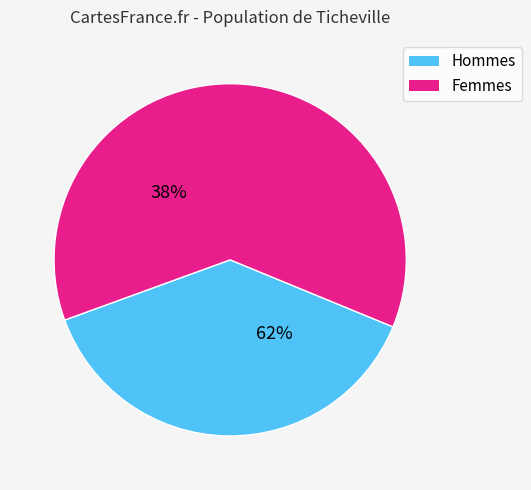

Does 2 account for over 50% of the chart?

No